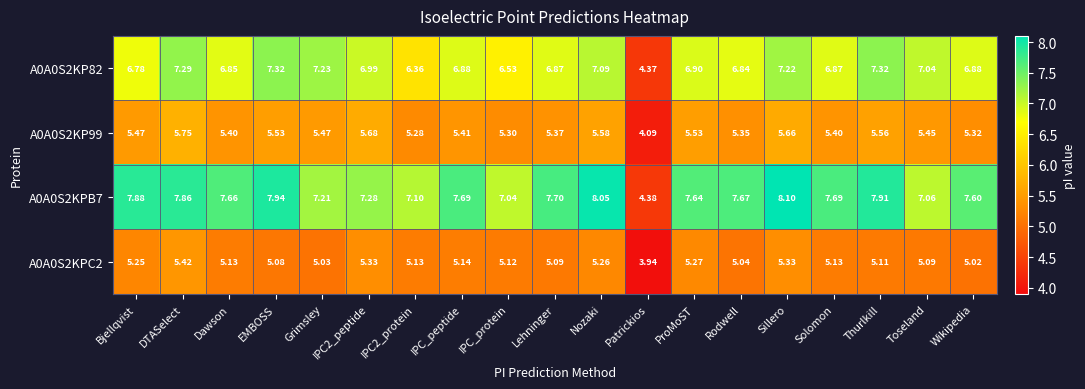

How many values in the A0A0S2KPB7 series exceed 7?

18